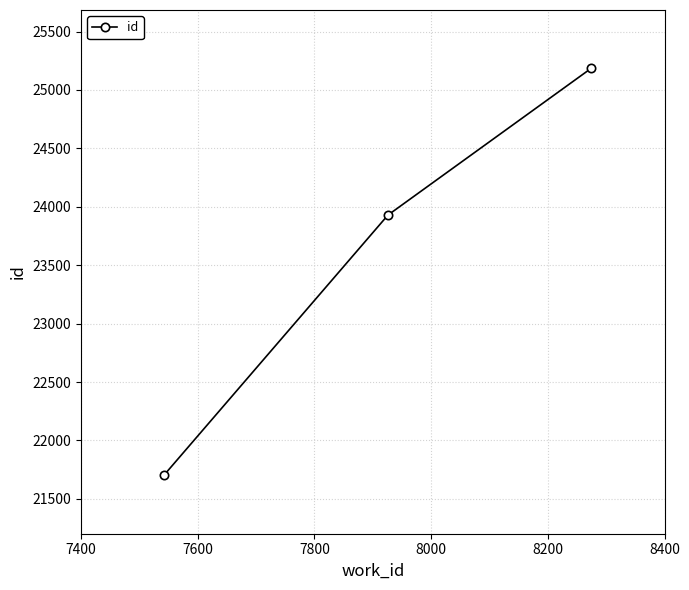

What is the difference between the second highest and minimum values?

2227